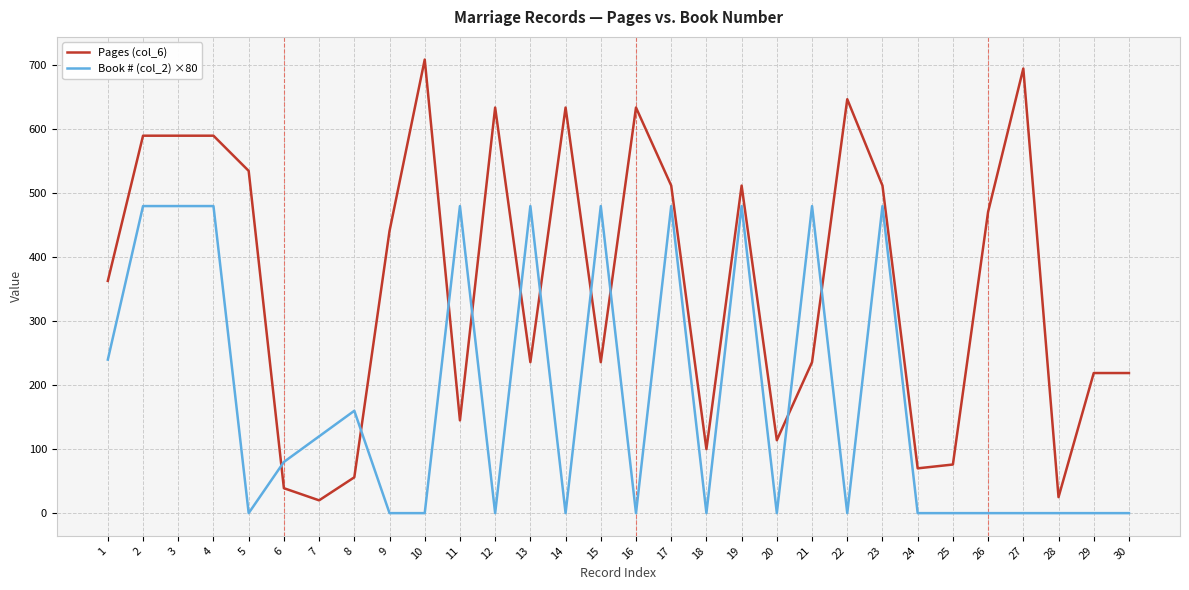

True or false: Book # (col_2) ×80 has more than 1 points higher than both neighbors.

True